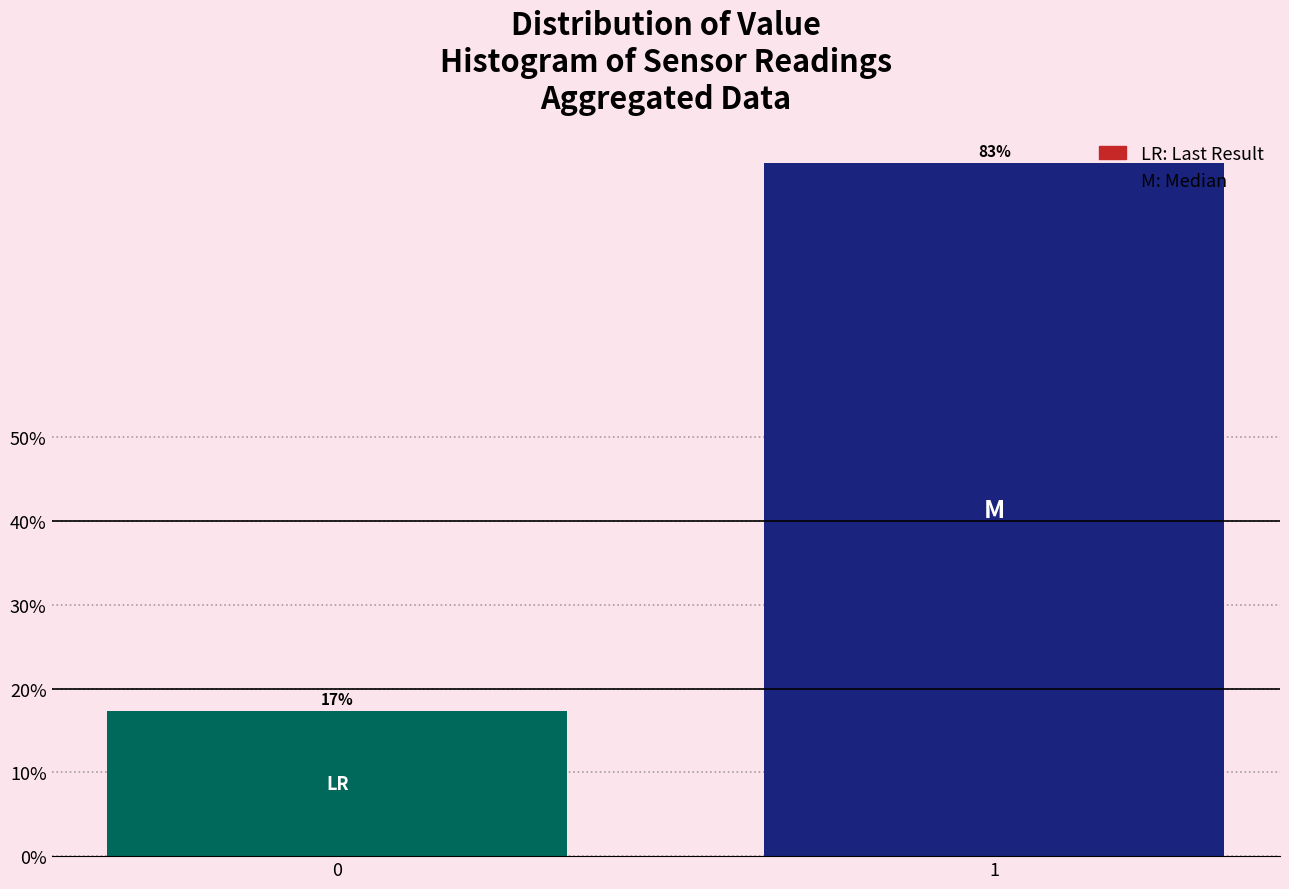

What is the minimum value shown in the chart?

17.3